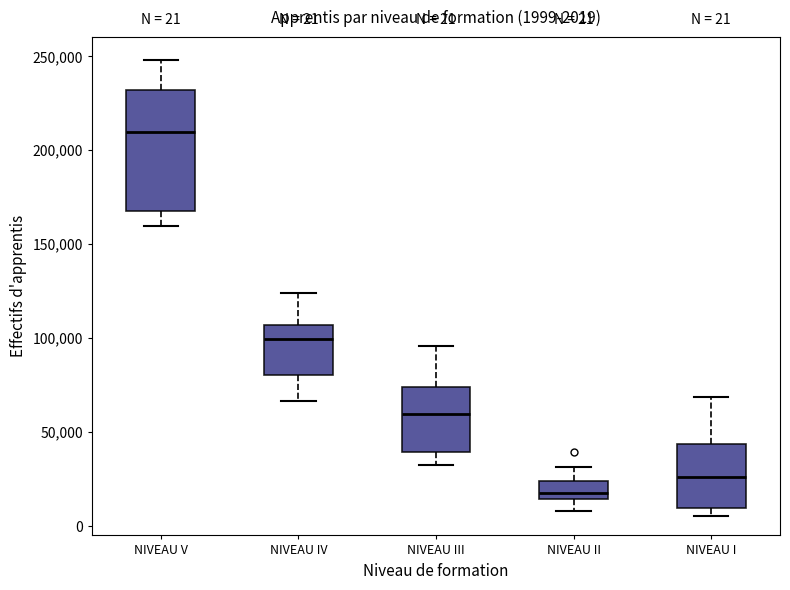

Which box is the tallest, from its lower edge to its upper edge?

NIVEAU V